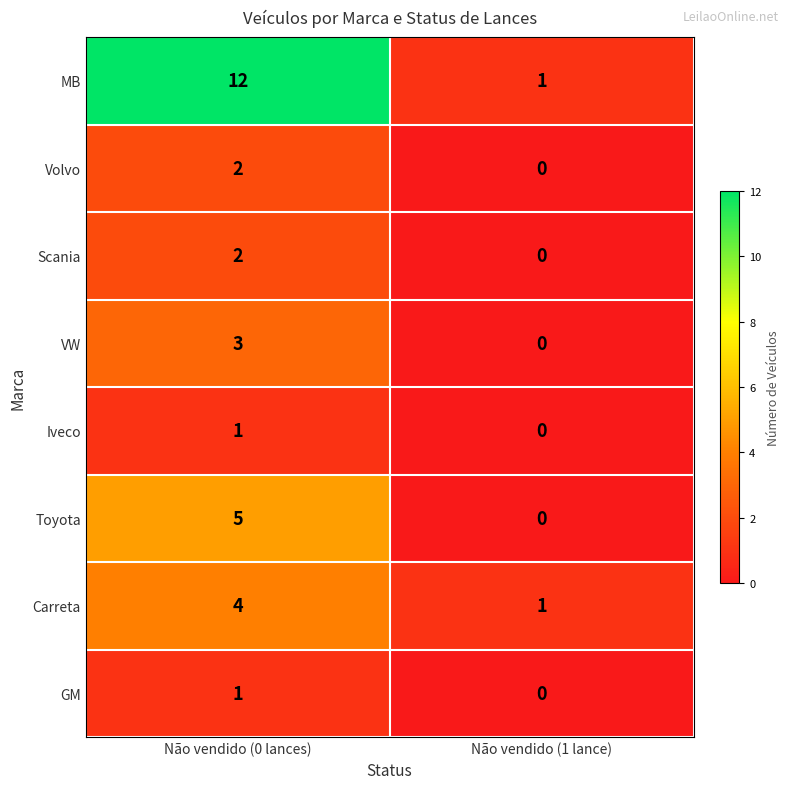

At how many categories does at least one series exceed 11?

1